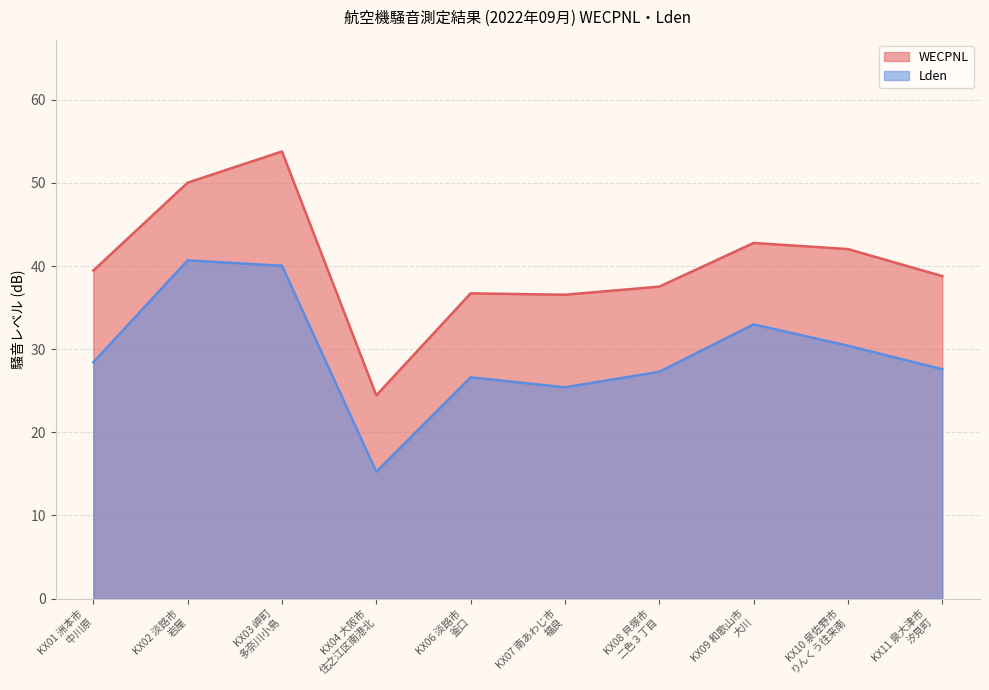

What are all the series names shown in the legend?

WECPNL, Lden